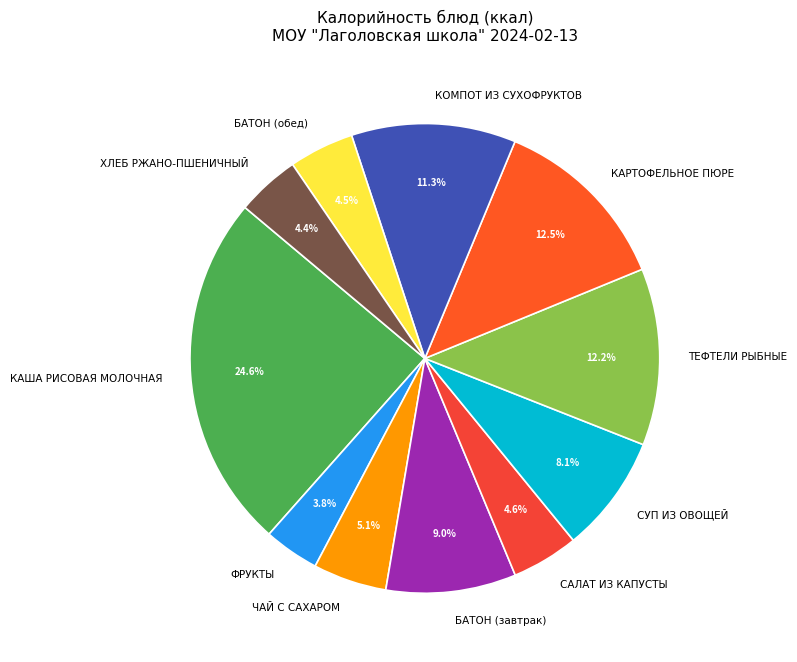

True or false: КАША РИСОВАЯ МОЛОЧНАЯ accounts for 37% of the total.

False